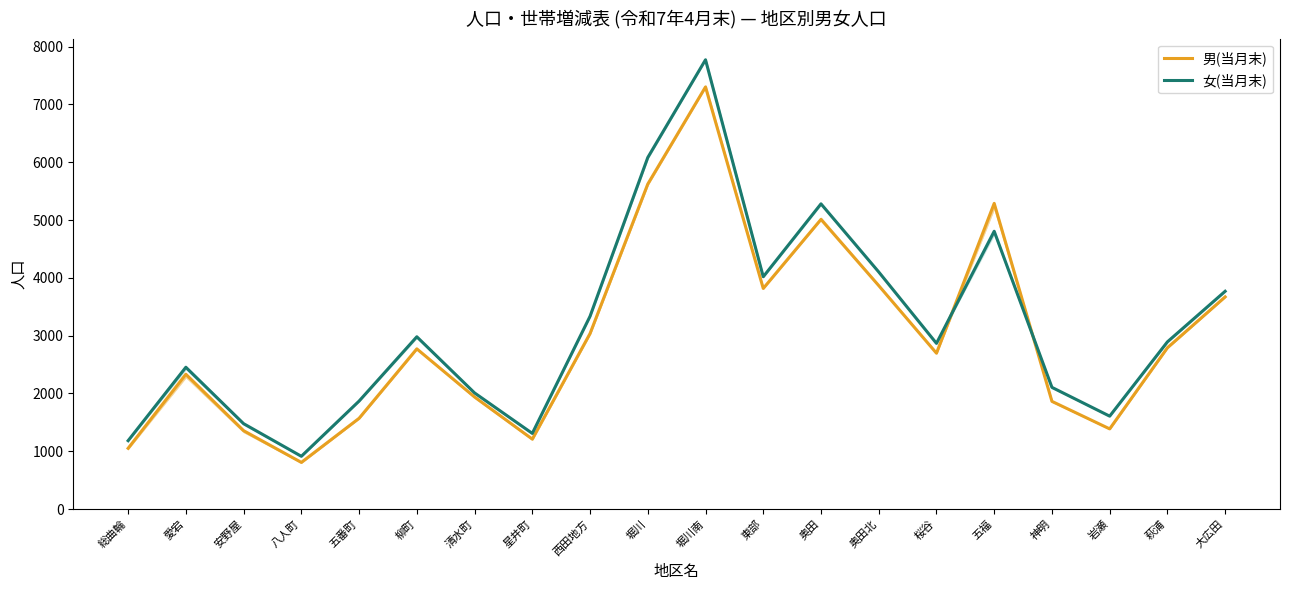

The value of 男(当月末) at 堀川 is 2976. True or false?

False